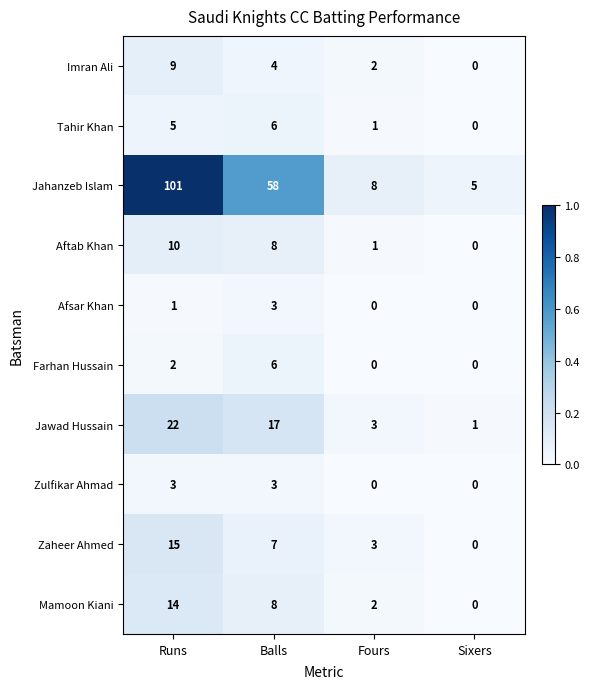

Count the Zulfikar Ahmad values in the range 0 to 3.

4